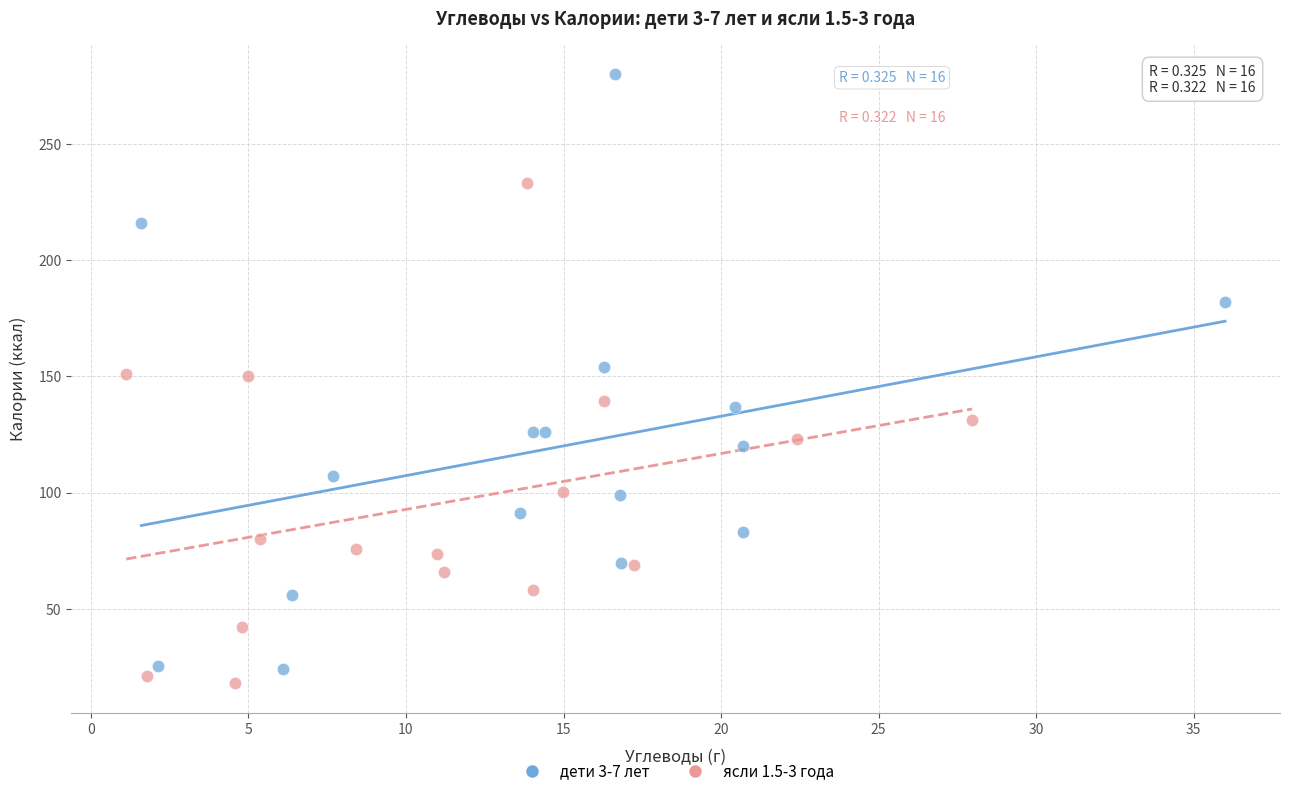

Which series reaches the maximum Y coordinate?

дети 3-7 лет